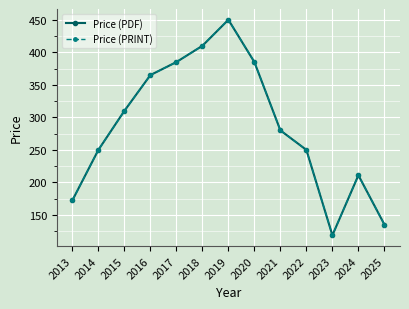

At which category does Price (PRINT) reach its first local valley?

2023